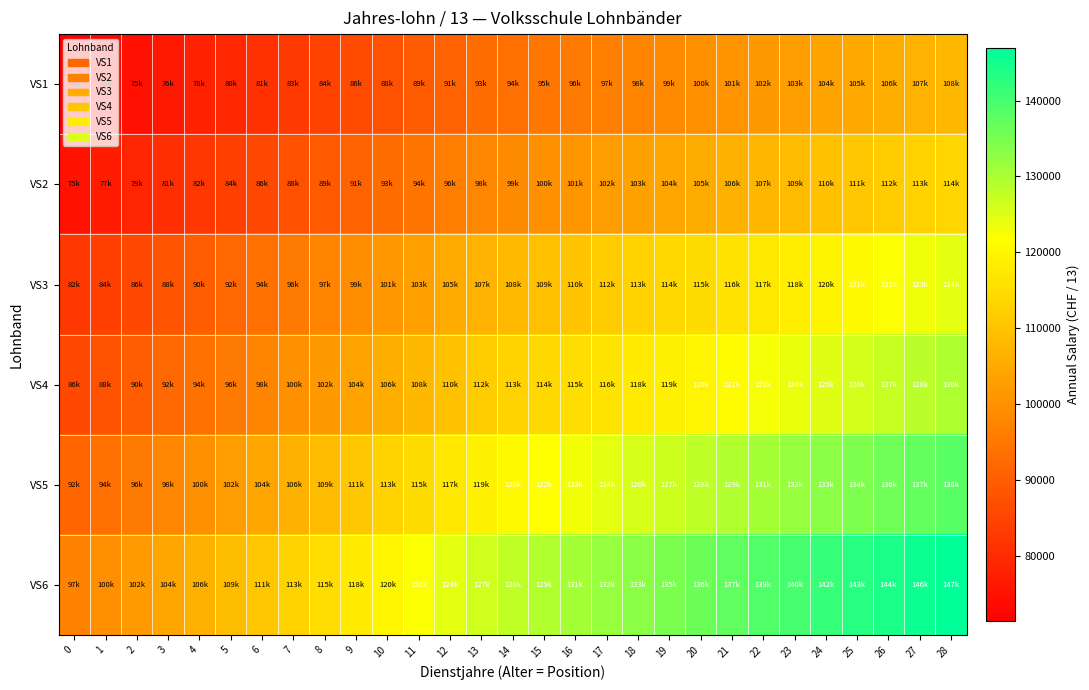

Reading left to right, what are all the values shown in this chart?

VS1: 0=71331.0	1=72976.8	2=74623.2	3=76269.1	4=77915.5	5=79561.3	6=81207.1	7=82853.6	8=84499.4	9=86145.8	10=87791.6	11=89438.1	12=91083.9	13=92730.3	14=93728.7	15=94727.1	16=95726.1	17=96724.6	18=97722.9	19=98722.0	20=99720.4	21=100718.8	22=101717.9	23=102716.2	24=103715.3	25=104713.7	26=105712.1	27=106711.1	28=107709.6
VS2: 0=75366.2	1=77105.6	2=78845.0	3=80583.8	4=82323.1	5=84062.6	6=85801.9	7=87540.7	8=89280.1	9=91019.5	10=92758.2	11=94497.6	12=96237.1	13=97976.4	14=99031.4	15=100086.4	16=101141.3	17=102196.9	18=103251.9	19=104306.8	20=105362.4	21=106417.4	22=107472.3	23=108527.2	24=109582.9	25=110637.8	26=111692.8	27=112748.4	28=113803.3
VS3: 0=82289.4	1=84188.6	2=86087.3	3=87986.6	4=89885.2	5=91784.6	6=93683.2	7=95582.5	8=97481.1	9=99380.4	10=101279.1	11=103178.4	12=105077.1	13=106976.4	14=108128.1	15=109280.6	16=110432.4	17=111584.9	18=112736.6	19=113888.4	20=115040.9	21=116192.7	22=117344.5	23=118496.9	24=119648.8	25=120801.2	26=121953.0	27=123104.8	28=124257.2
VS4: 0=85878.6	1=87859.9	2=89841.7	3=91823.6	4=93805.4	5=95787.2	6=97769.1	7=99750.9	8=101732.8	9=103714.6	10=105696.5	11=107678.4	12=109660.2	13=111642.1	14=112843.9	15=114046.4	16=115248.9	17=116450.8	18=117653.2	19=118855.8	20=120057.6	21=121260.1	22=122462.6	23=123665.1	24=124866.9	25=126069.4	26=127271.9	27=128473.8	28=129676.3
VS5: 0=91610.4	1=93724.8	2=95838.6	3=97953.1	4=100066.9	5=102181.3	6=104295.1	7=106408.9	8=108523.4	9=110637.1	10=112751.6	11=114865.4	12=116979.9	13=119093.6	14=120376.1	15=121658.6	16=122941.6	17=124224.1	18=125506.6	19=126789.0	20=128071.4	21=129353.9	22=130636.4	23=131919.5	24=133201.9	25=134484.4	26=135766.8	27=137049.2	28=138331.7
VS6: 0=97327.1	1=99572.9	2=101819.2	3=104065.0	4=106311.4	5=108557.1	6=110802.9	7=113049.3	8=115295.1	9=117541.4	10=119787.2	11=122032.9	12=124279.4	13=126525.1	14=127887.5	15=129250.6	16=130612.9	17=131975.4	18=133338.4	19=134700.8	20=136063.2	21=137425.6	22=138788.6	23=140151.0	24=141513.5	25=142875.9	26=144238.9	27=145601.3	28=146963.7